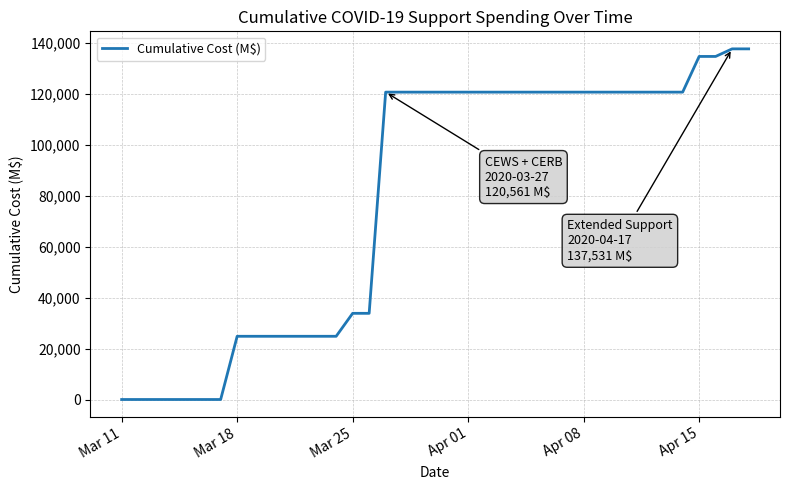

How many lines are shown in the chart?

1